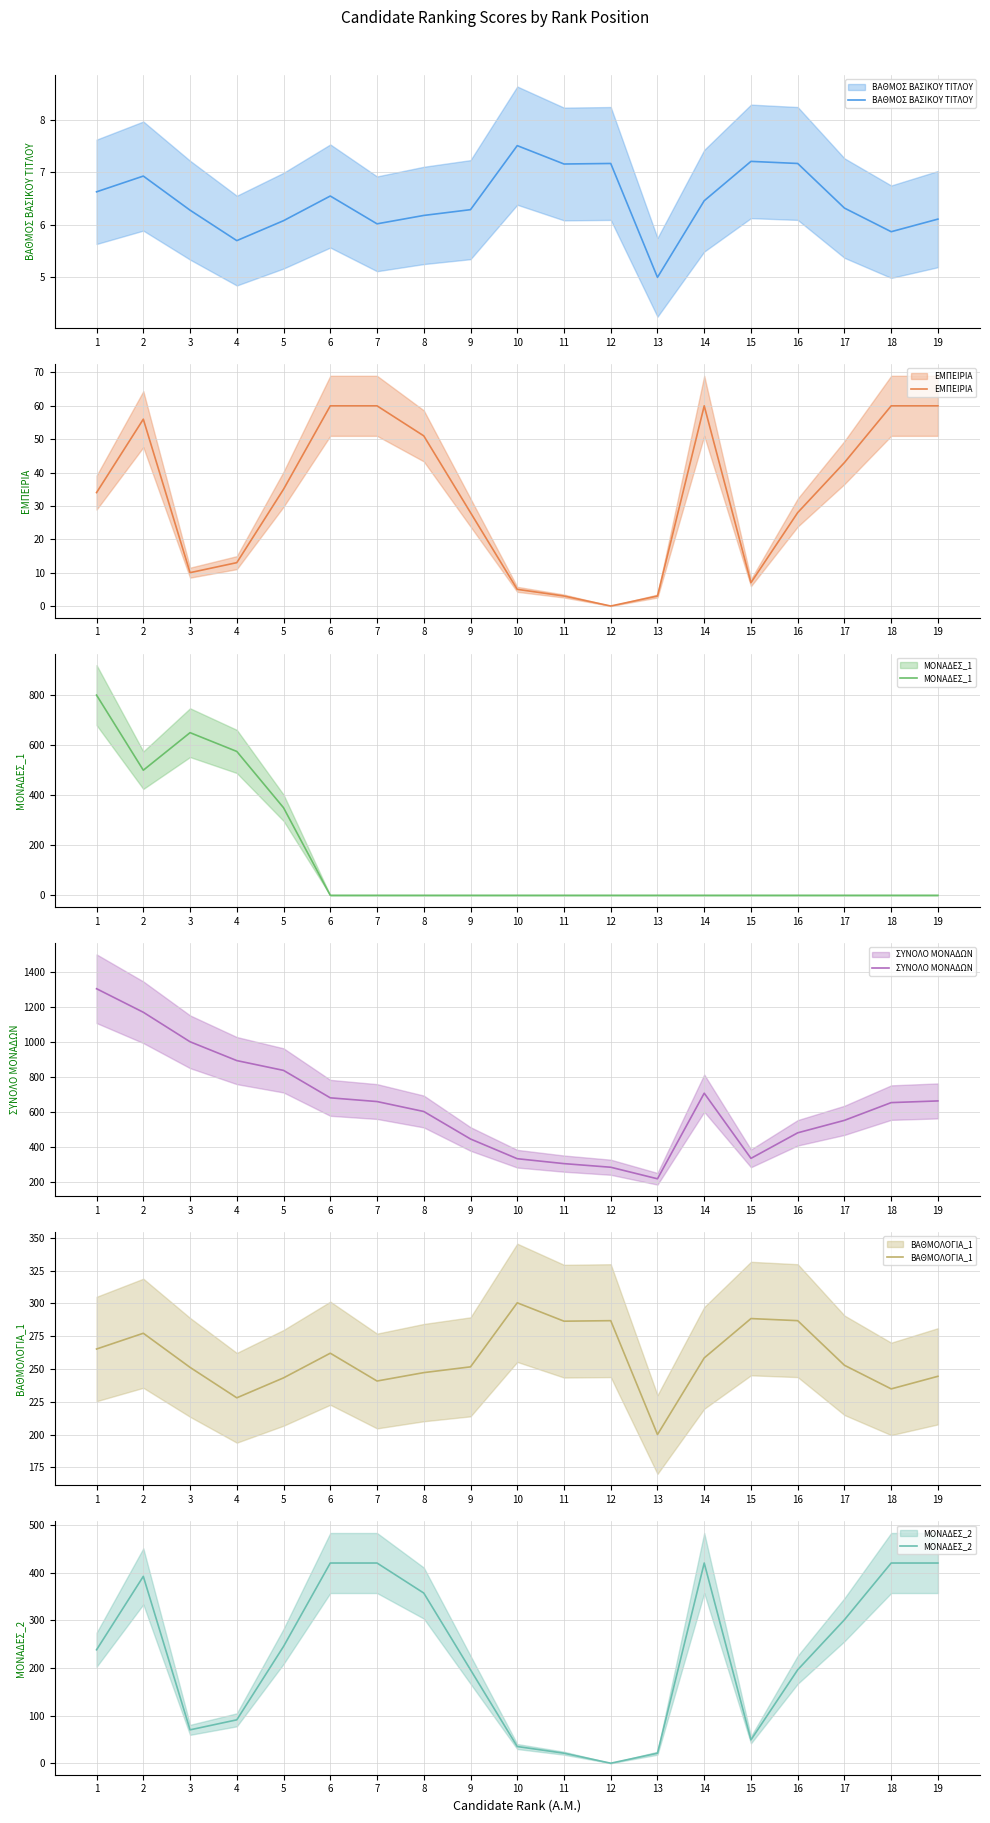

Reading right to left, extract all data points from this chart.

ΒΑΘΜΟΣ ΒΑΣΙΚΟΥ ΤΙΤΛΟΥ: 19=6.1	18=5.9	17=6.3	16=7.2	15=7.2	14=6.5	13=5.0	12=7.2	11=7.2	10=7.5	9=6.3	8=6.2	7=6.0	6=6.5	5=6.1	4=5.7	3=6.3	2=6.9	1=6.6
ΕΜΠΕΙΡΙΑ: 19=60.0	18=60.0	17=43.0	16=28.0	15=7.0	14=60.0	13=3.0	12=0.0	11=3.0	10=5.0	9=28.0	8=51.0	7=60.0	6=60.0	5=35.0	4=13.0	3=10.0	2=56.0	1=34.0
ΜΟΝΑΔΕΣ_1: 19=0.0	18=0.0	17=0.0	16=0.0	15=0.0	14=0.0	13=0.0	12=0.0	11=0.0	10=0.0	9=0.0	8=0.0	7=0.0	6=0.0	5=350.0	4=575.0	3=650.0	2=500.0	1=800.0
ΣΥΝΟΛΟ ΜΟΝΑΔΩΝ: 19=664.4	18=654.8	17=553.8	16=482.8	15=337.4	14=708.4	13=221.0	12=286.8	11=307.4	10=335.4	9=447.6	8=604.2	7=660.8	6=682.0	5=838.2	4=894.0	3=1001.2	2=1169.2	1=1303.2
ΒΑΘΜΟΛΟΓΙΑ_1: 19=244.4	18=234.8	17=252.8	16=286.8	15=288.4	14=258.4	13=200.0	12=286.8	11=286.4	10=300.4	9=251.6	8=247.2	7=240.8	6=262.0	5=243.2	4=228.0	3=251.2	2=277.2	1=265.2
ΜΟΝΑΔΕΣ_2: 19=420.0	18=420.0	17=301.0	16=196.0	15=49.0	14=420.0	13=21.0	12=0.0	11=21.0	10=35.0	9=196.0	8=357.0	7=420.0	6=420.0	5=245.0	4=91.0	3=70.0	2=392.0	1=238.0